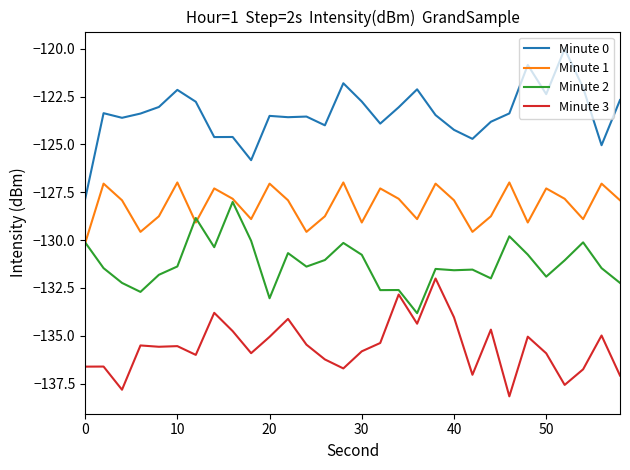

In Minute 2, how many points are higher than both neighbors (excluding endpoints)?

9